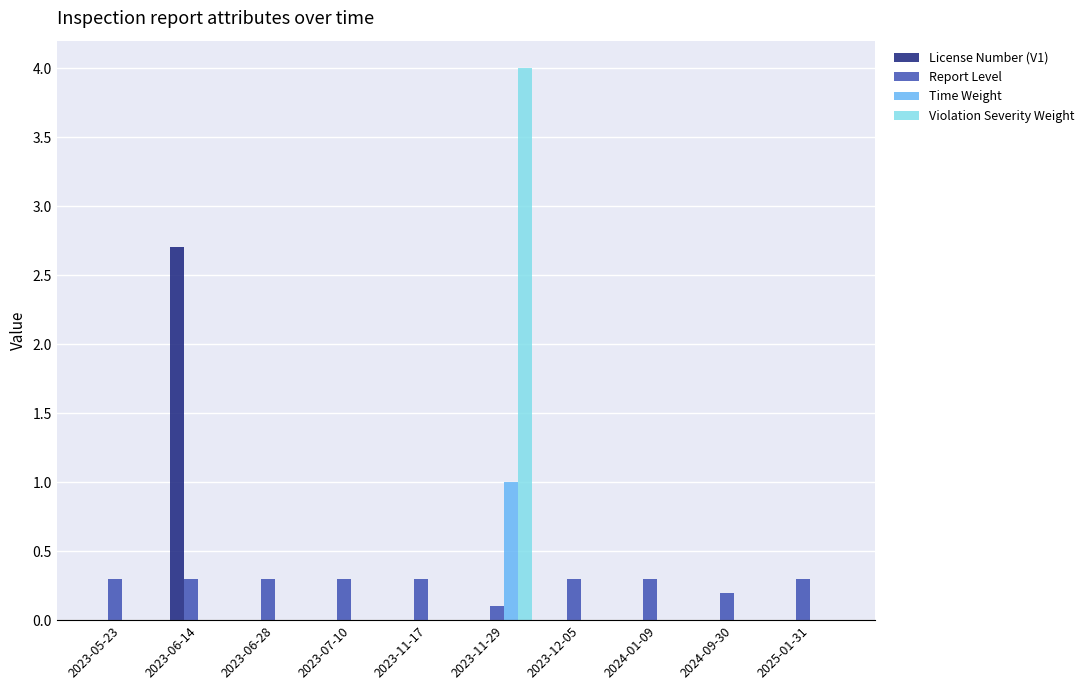

At which category is the sum across all series the highest?

2023-11-29